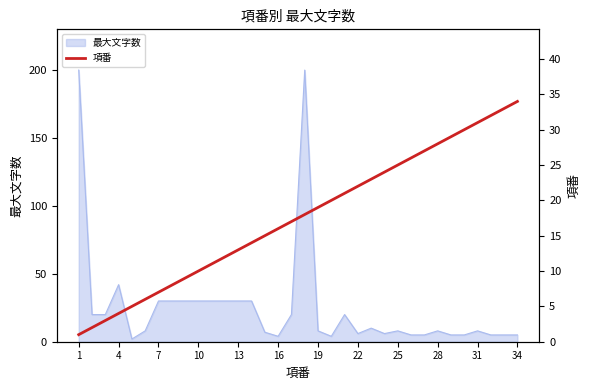

The 最大文字数 series shows 43 at 10. True or false?

False